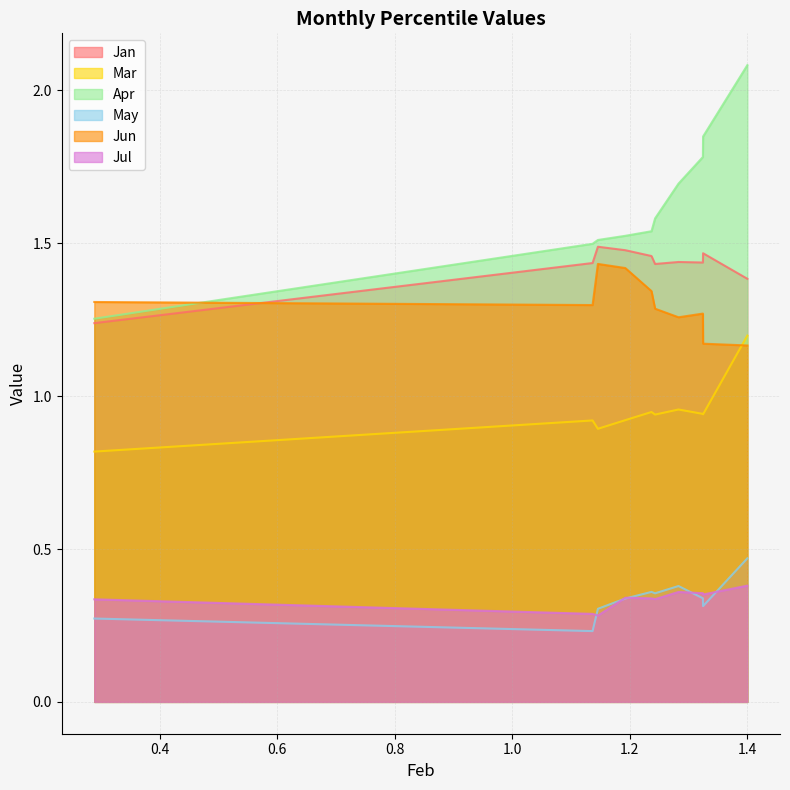

What is the greatest value displayed?

2.1